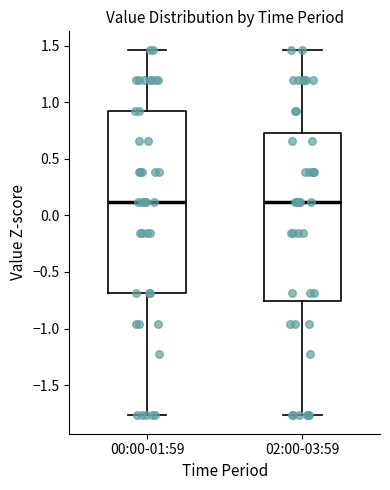

Reading left to right, read every box against the y-axis: the position of its median line, the range the box covers, and the ends of its whiskers. The values are not printed on the chart, so give them approximately, as read against the axis.

00:00-01:59: median 0.10, box -0.70 to 0.95, whiskers -1.75 to 1.45
02:00-03:59: median 0.10, box -0.75 to 0.70, whiskers -1.75 to 1.45